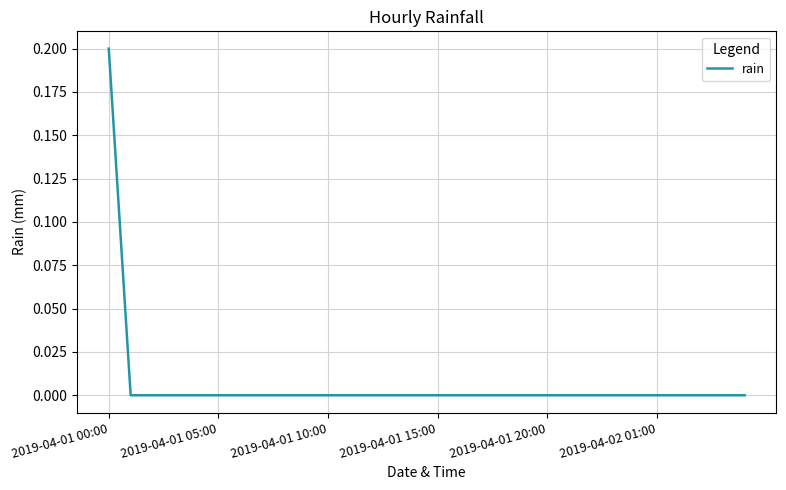

Does the chart display data point markers on the line(s)?

No